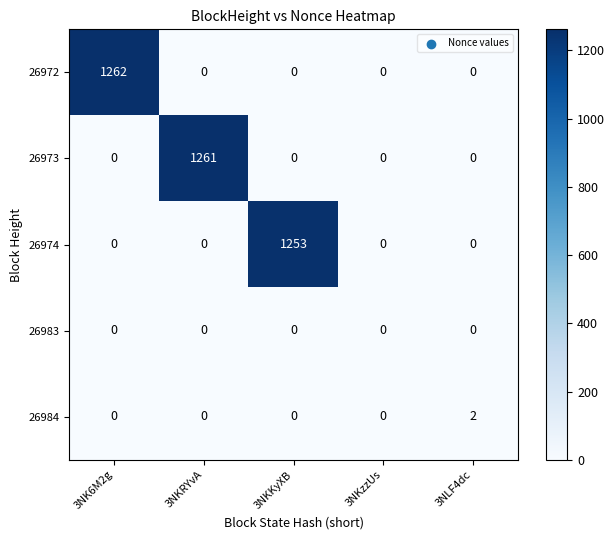

Reading left to right, transcribe all the data shown in this chart.

26972: 3NK6M2g=1262	3NKRYvA=0	3NKKyXB=0	3NKzzUs=0	3NLF4dc=0
26973: 3NK6M2g=0	3NKRYvA=1261	3NKKyXB=0	3NKzzUs=0	3NLF4dc=0
26974: 3NK6M2g=0	3NKRYvA=0	3NKKyXB=1253	3NKzzUs=0	3NLF4dc=0
26983: 3NK6M2g=0	3NKRYvA=0	3NKKyXB=0	3NKzzUs=0	3NLF4dc=0
26984: 3NK6M2g=0	3NKRYvA=0	3NKKyXB=0	3NKzzUs=0	3NLF4dc=2